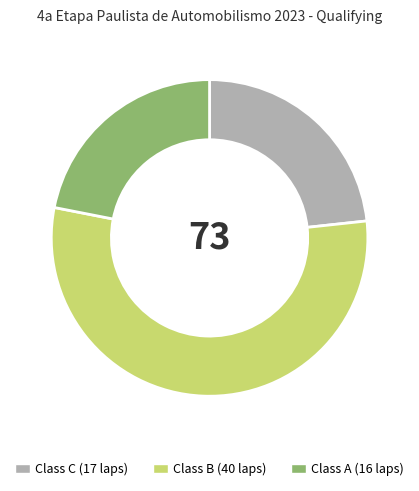

Is there any slice that represents more than half of the pie?

Yes